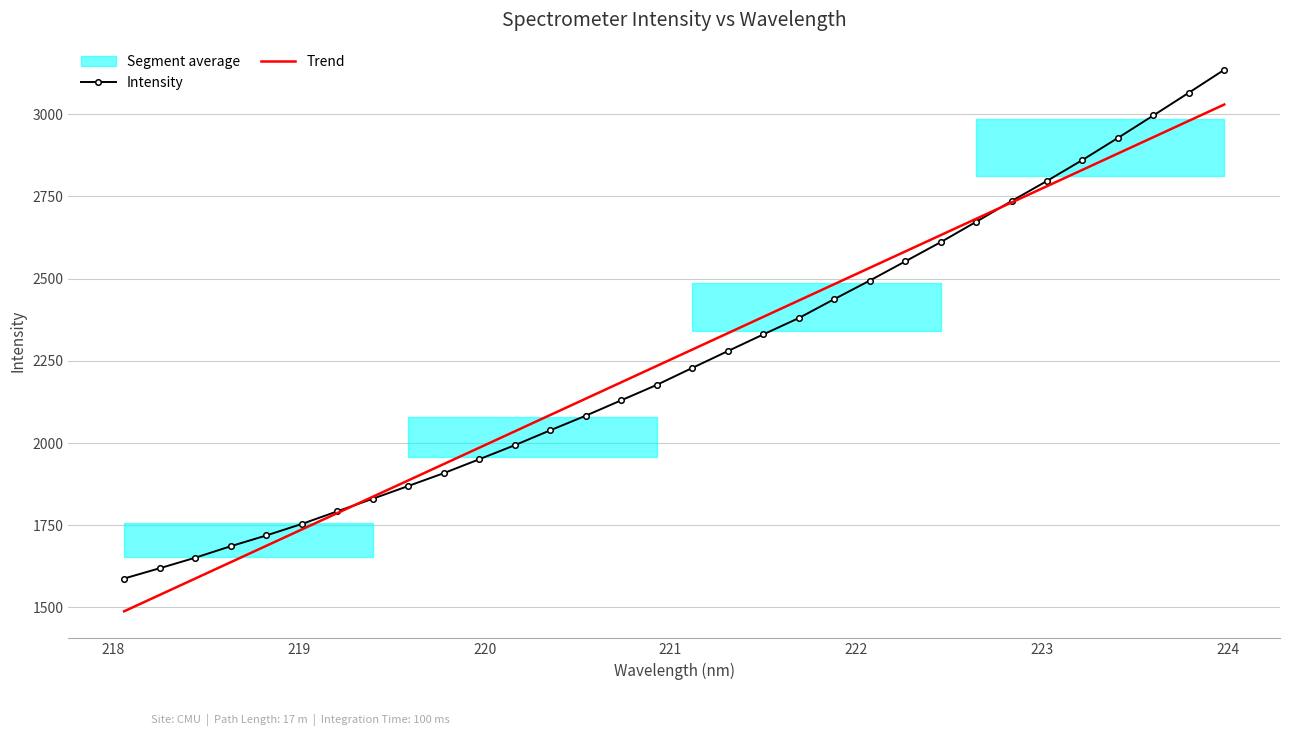

What is the minimum value shown in the chart?

1488.1